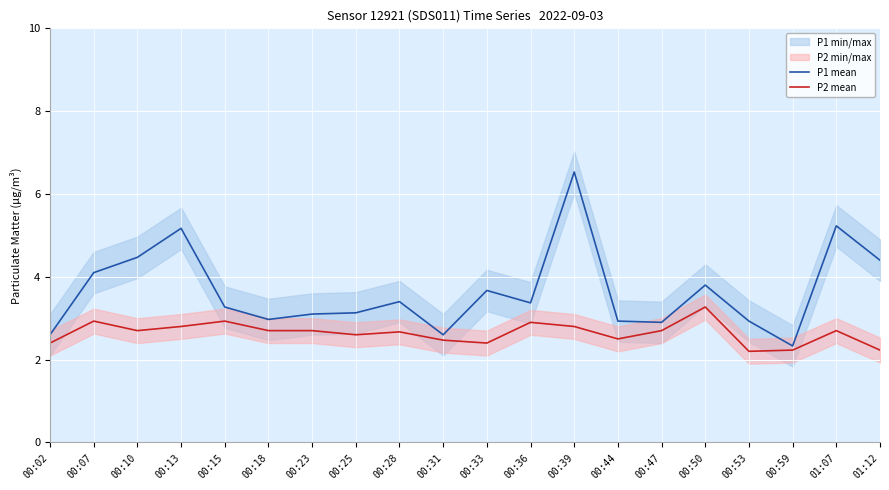

How many interior local valleys does the P1 mean series have?

5